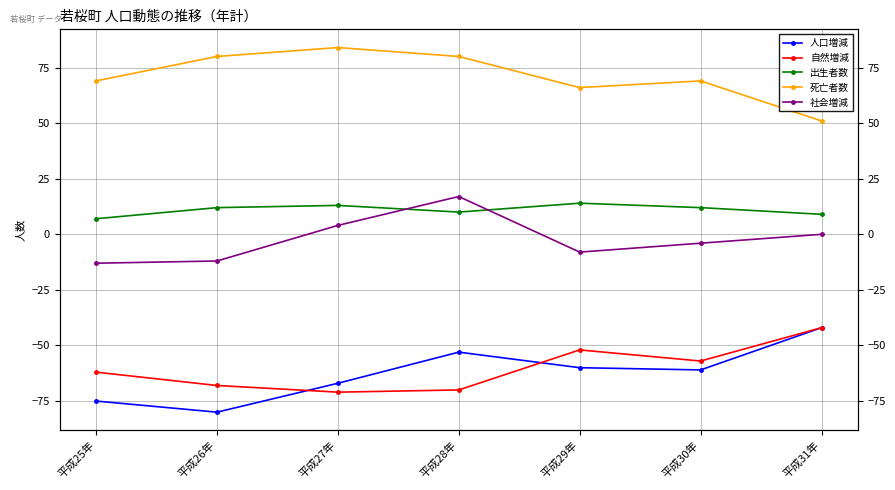

What value does the 自然増減 series have at 平成28年?

-70